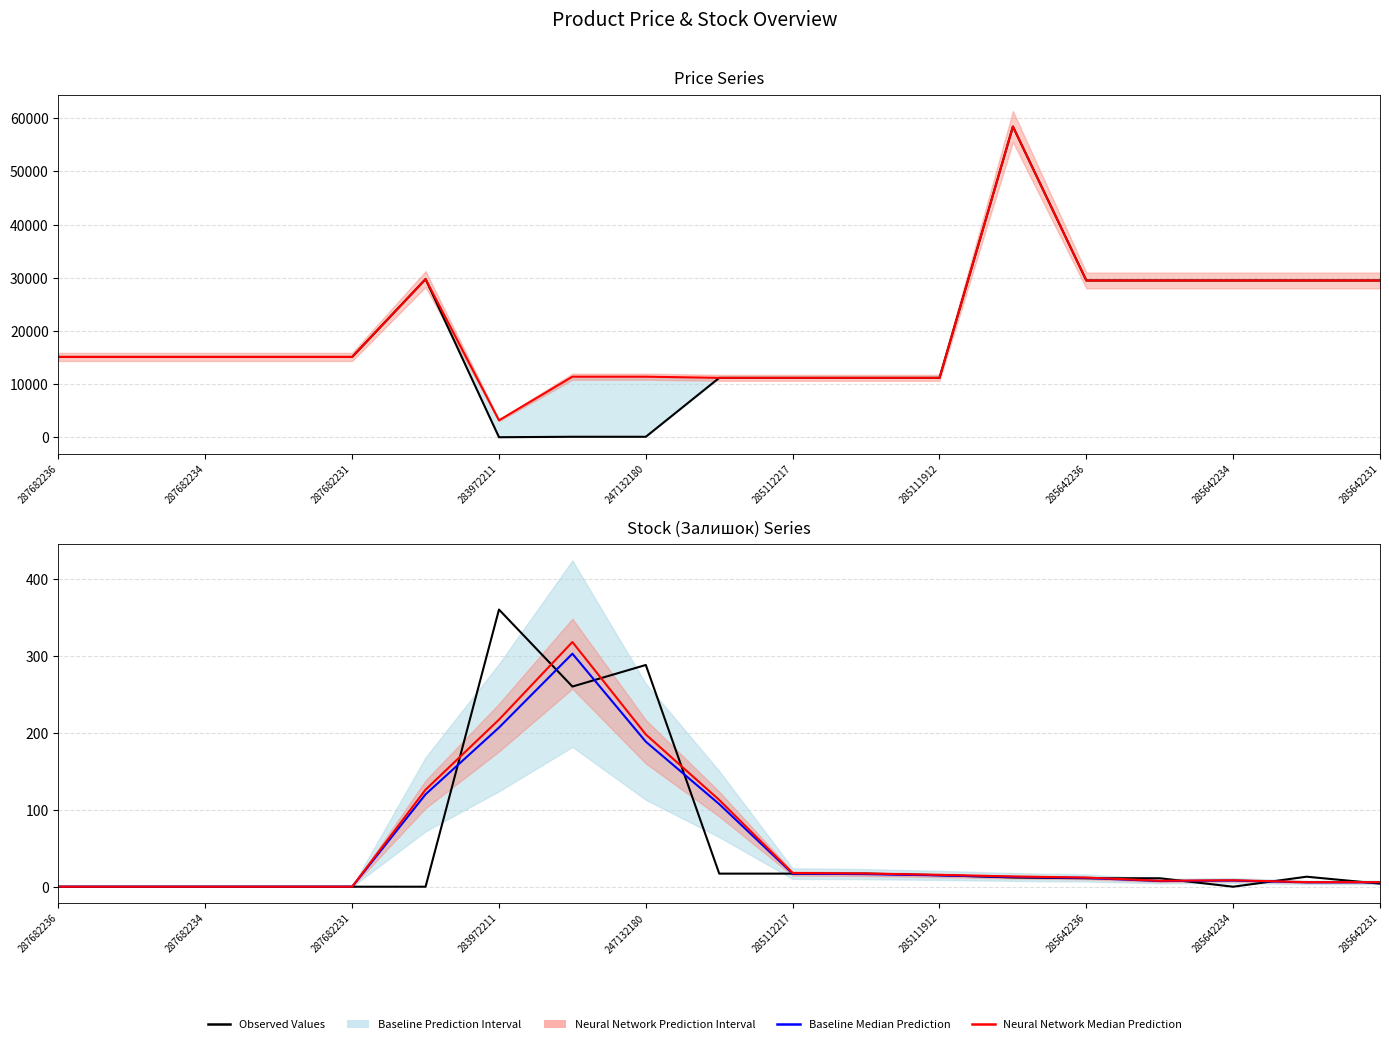

Is this an area chart (filled region under the line)?

No